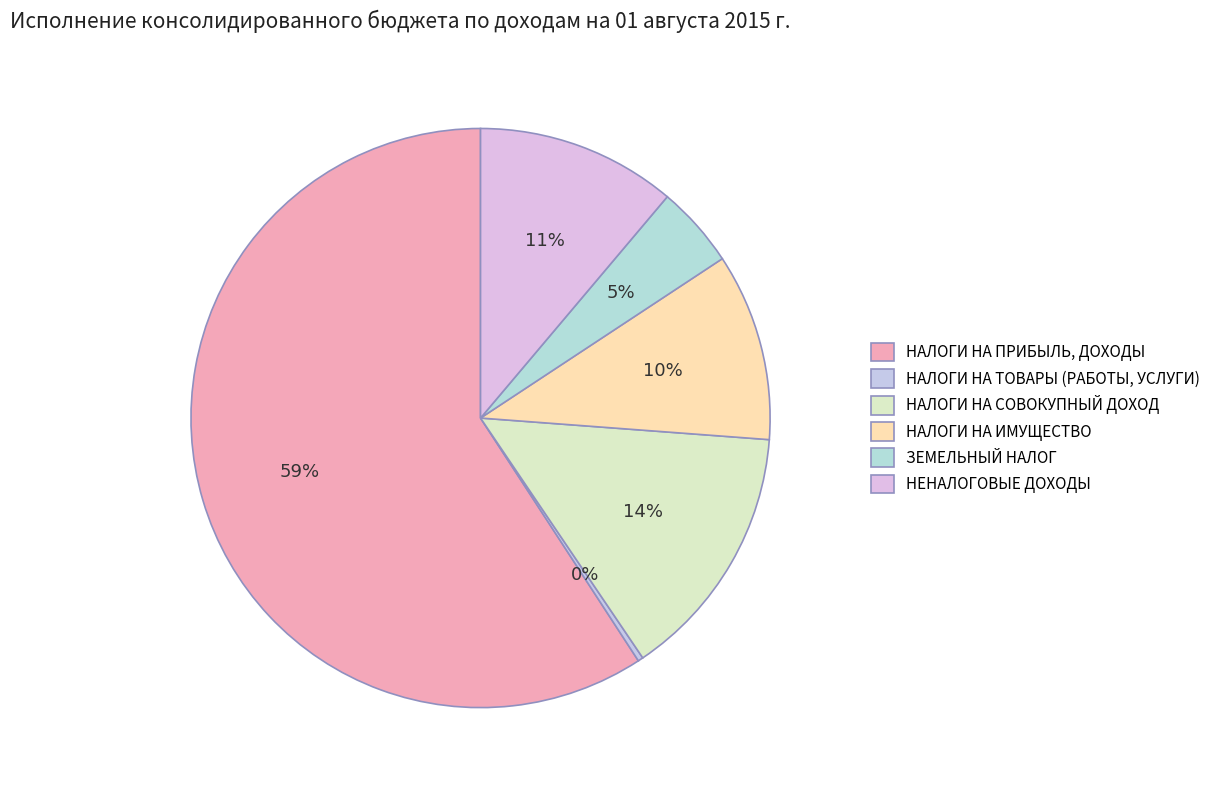

Does НАЛОГИ НА ТОВАРЫ (РАБОТЫ, УСЛУГИ) account for over 50% of the chart?

No